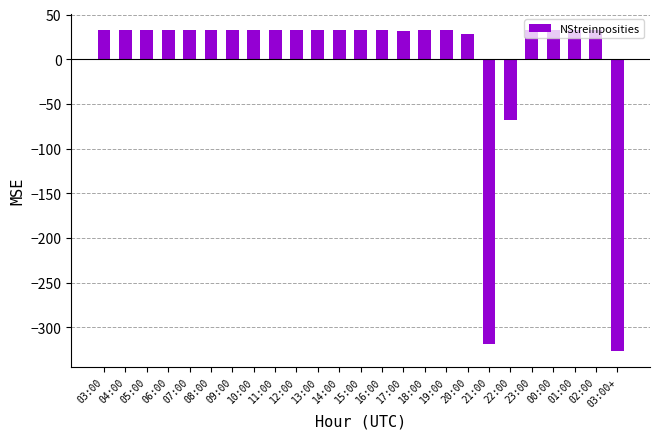

Where is the data nearest to the value -146?

22:00